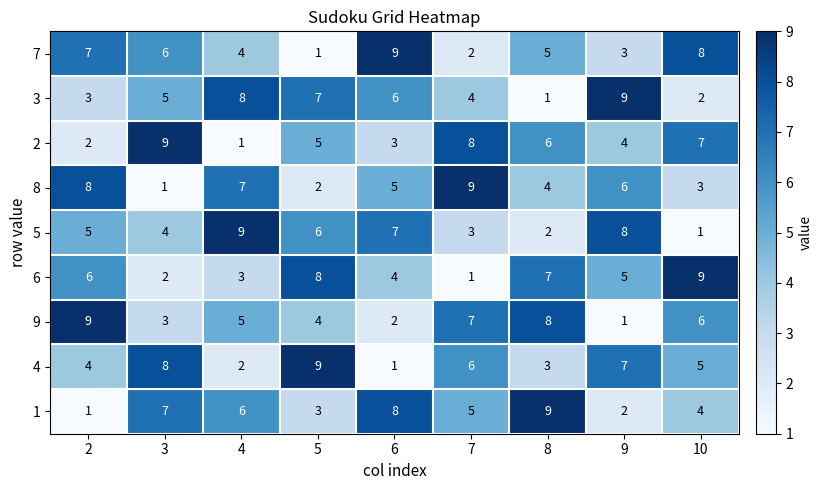

At which label does 2 reach its minimum?

4